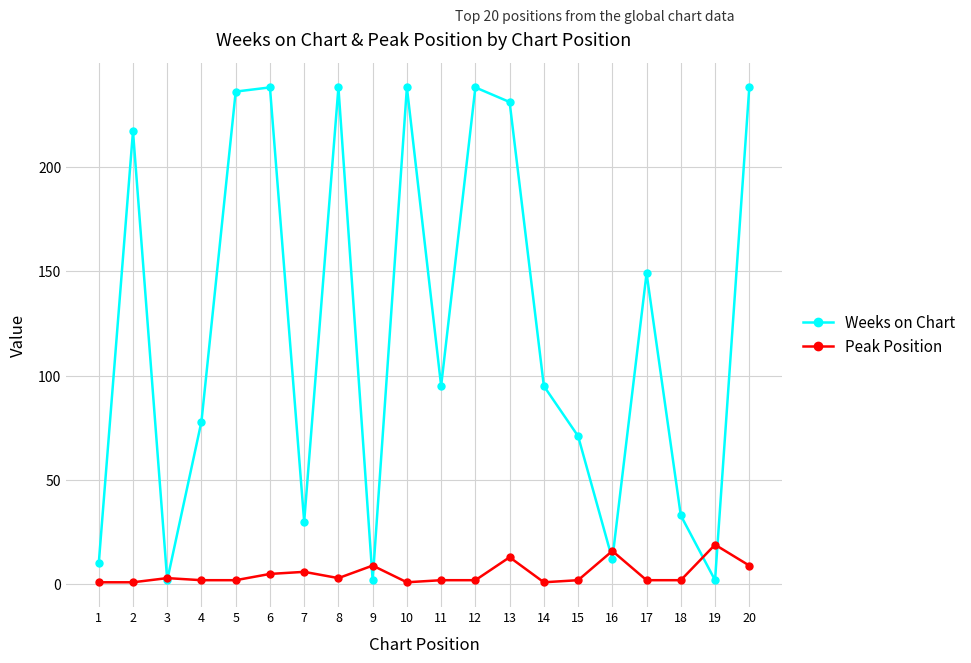

The value of Weeks on Chart at 15 is 18. True or false?

False